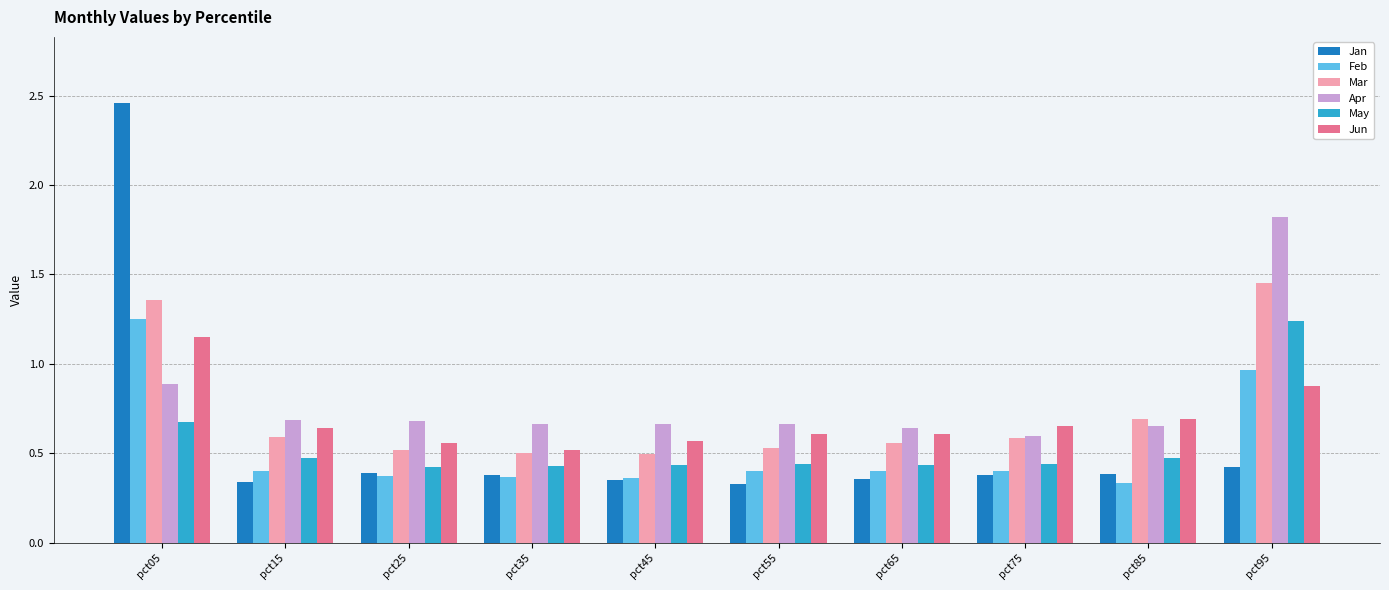

What are all the series names shown in the legend?

Jan, Feb, Mar, Apr, May, Jun